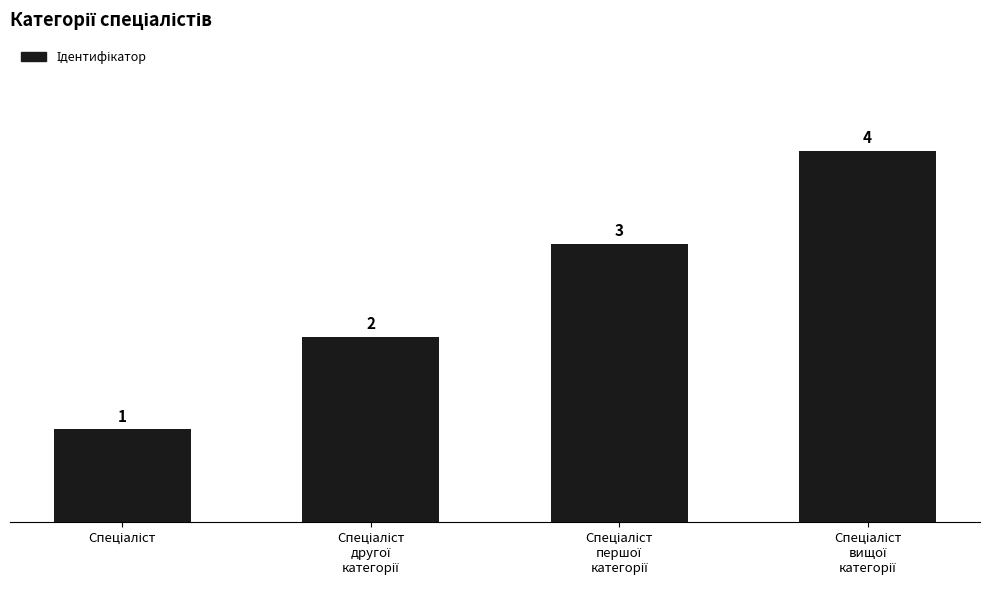

What is the greatest value displayed?

4